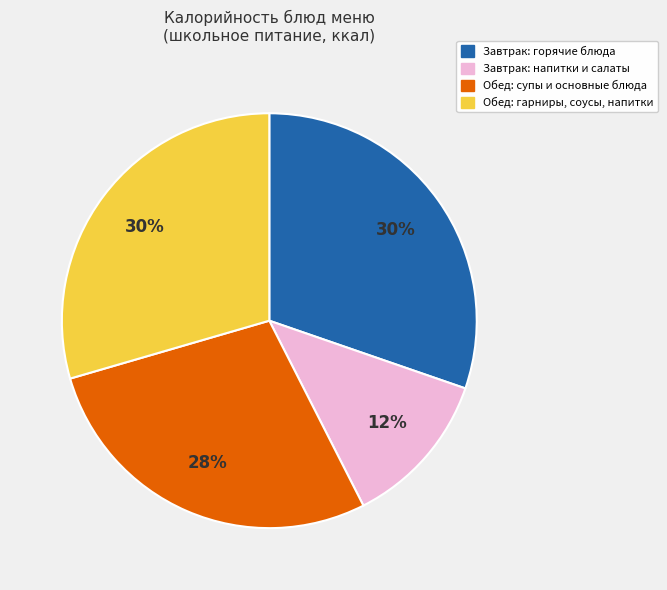

Does any single category account for the majority?

No